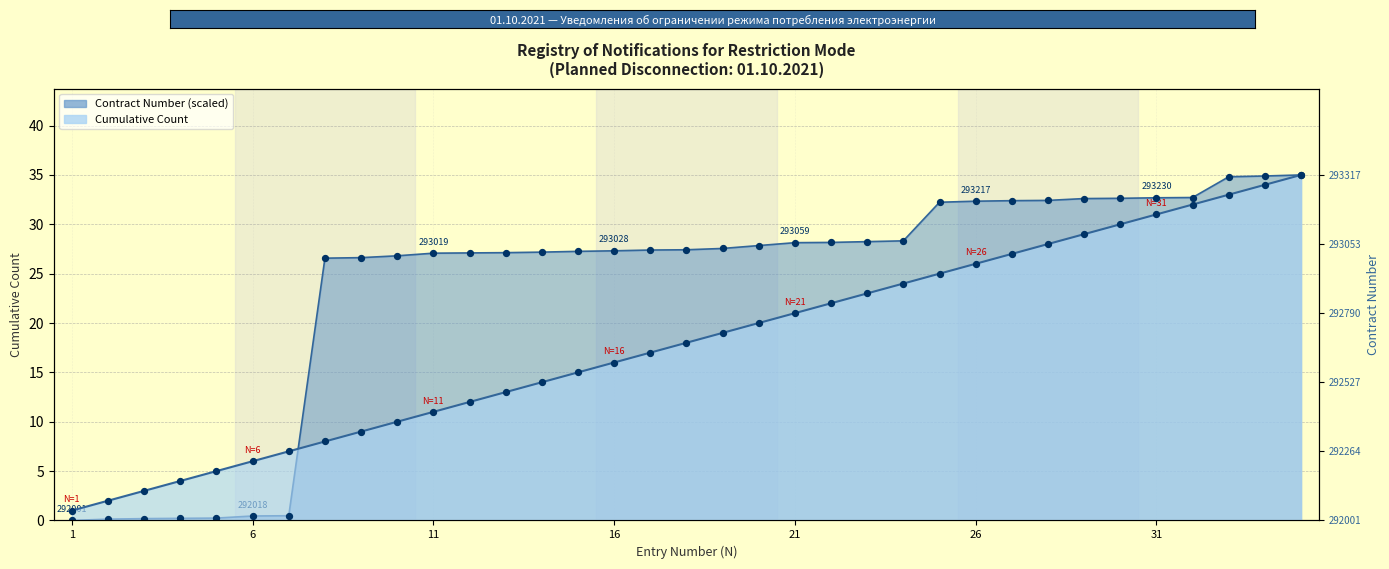

Which series contains the lowest Y value?

Contract Number (scaled)